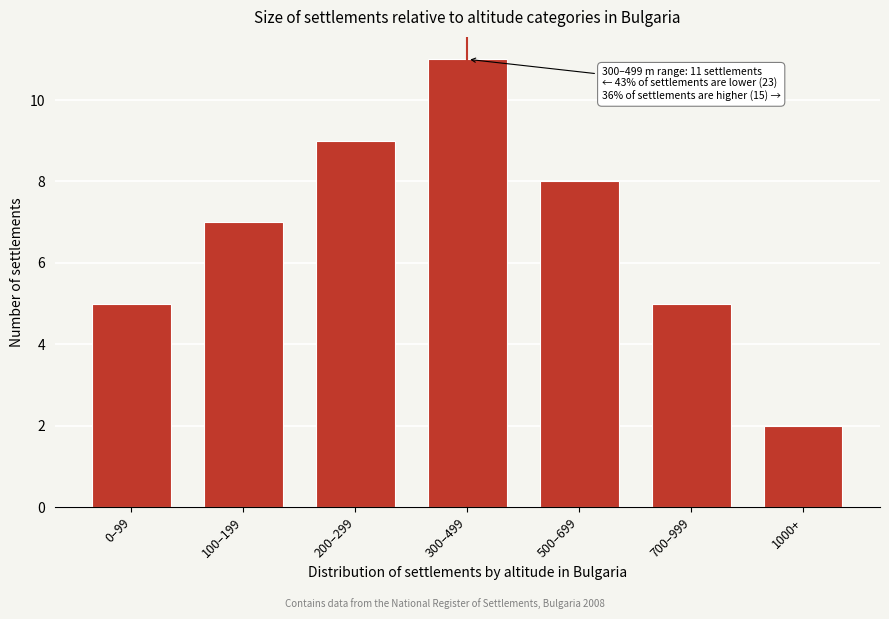

Reading left to right, what are all the values shown in this chart?

0–99=5	100–199=7	200–299=9	300–499=11	500–699=8	700–999=5	1000+=2